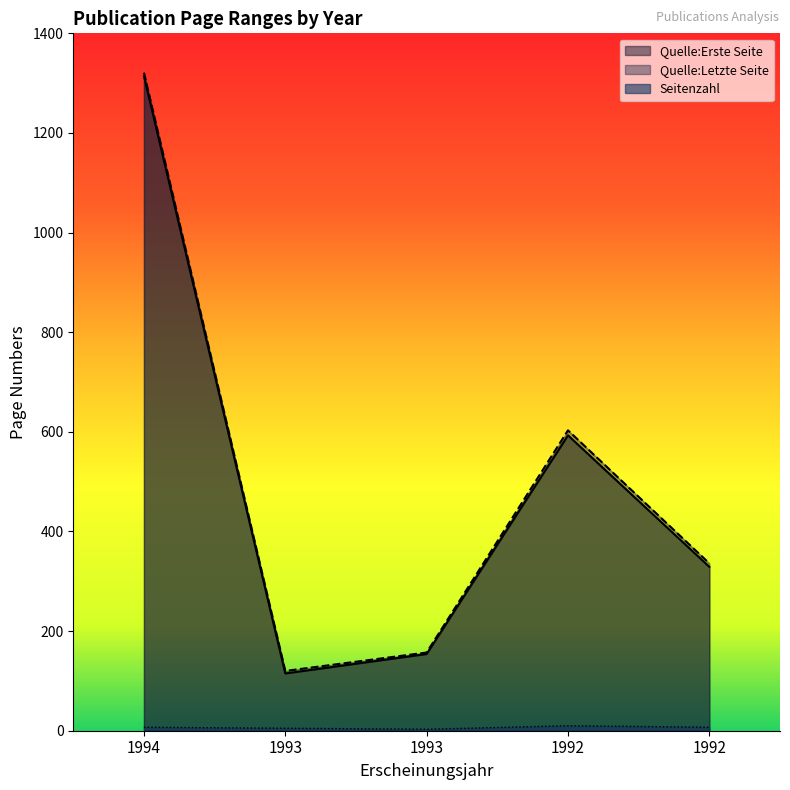

At which category is the sum across all series the highest?

1994